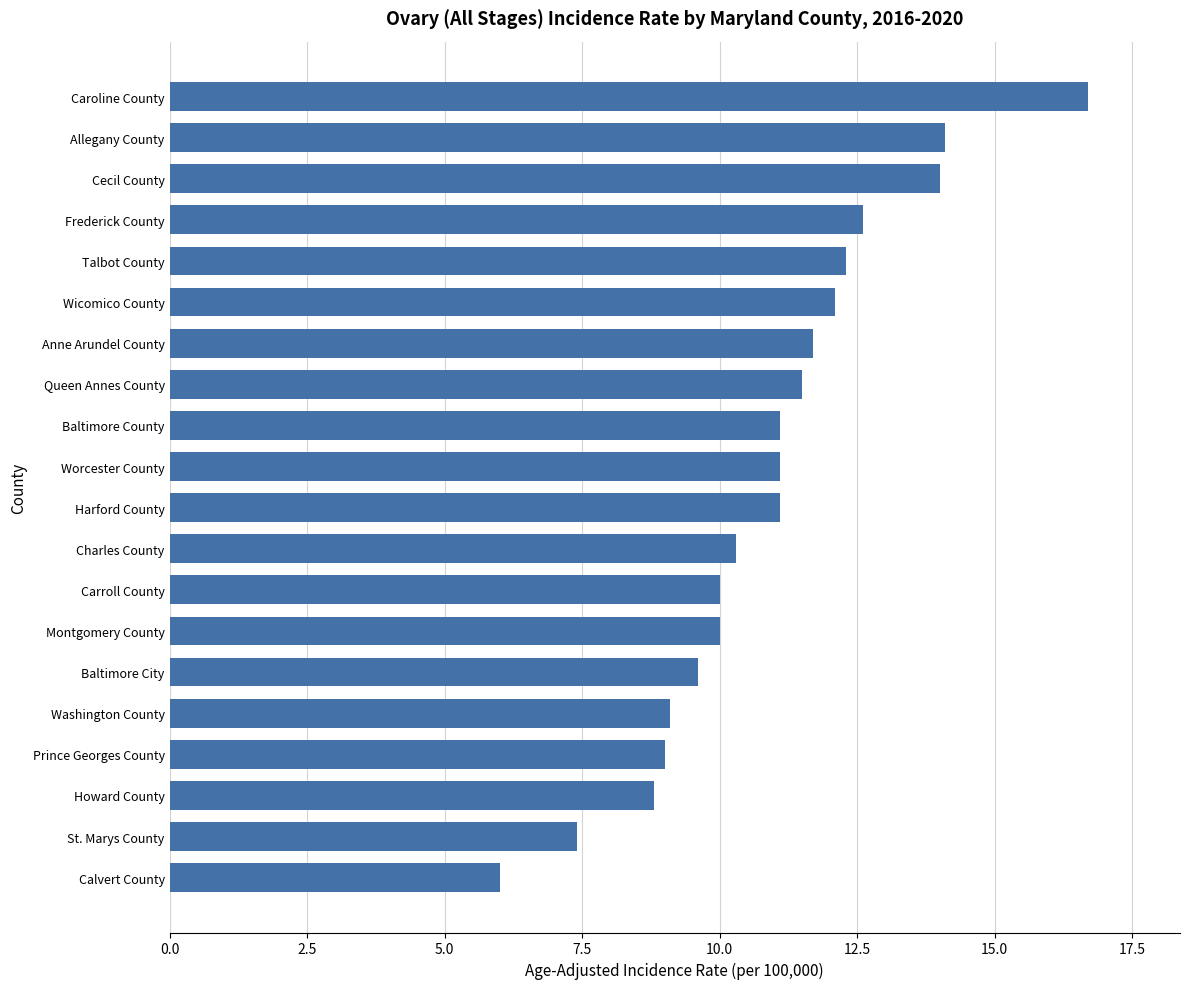

Reading bottom to top, list all the values displayed in this chart.

Calvert County=6.0	St. Marys County=7.4	Howard County=8.8	Prince Georges County=9.0	Washington County=9.1	Baltimore City=9.6	Montgomery County=10.0	Carroll County=10.0	Charles County=10.3	Harford County=11.1	Worcester County=11.1	Baltimore County=11.1	Queen Annes County=11.5	Anne Arundel County=11.7	Wicomico County=12.1	Talbot County=12.3	Frederick County=12.6	Cecil County=14.0	Allegany County=14.1	Caroline County=16.7